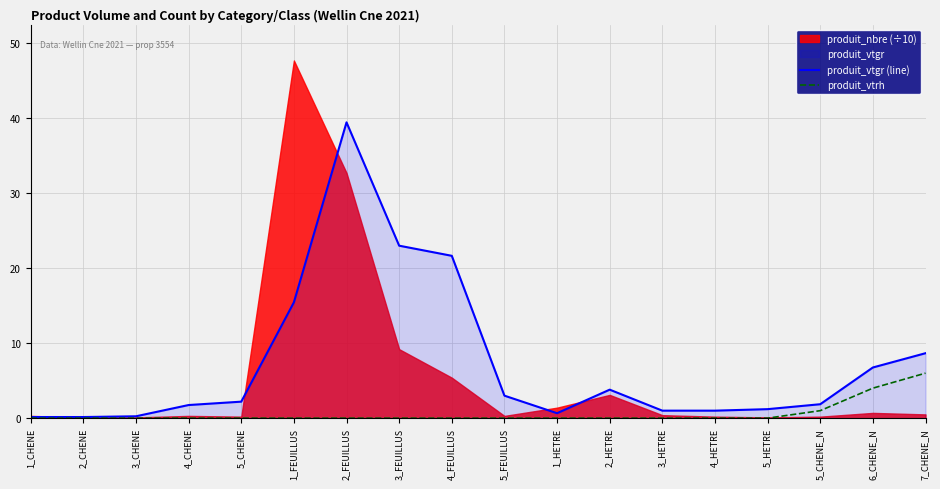

Where is produit_vtrh nearest to the value 3?

6_CHENE_N